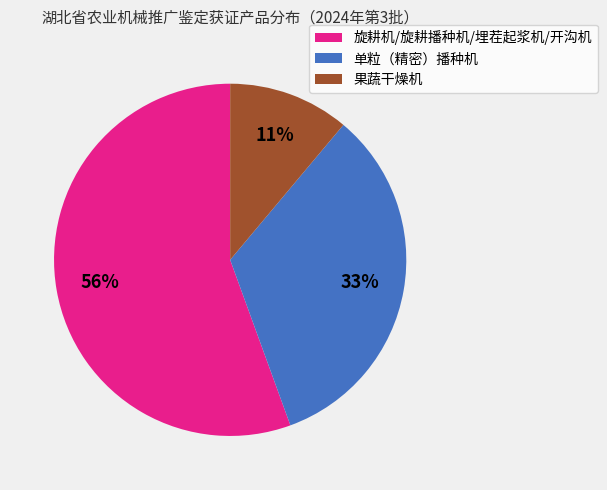

To the nearest percent, what is the combined percentage of 旋耕机/旋耕播种机/埋茬起浆机/开沟机 and 单粒（精密）播种机?

89%